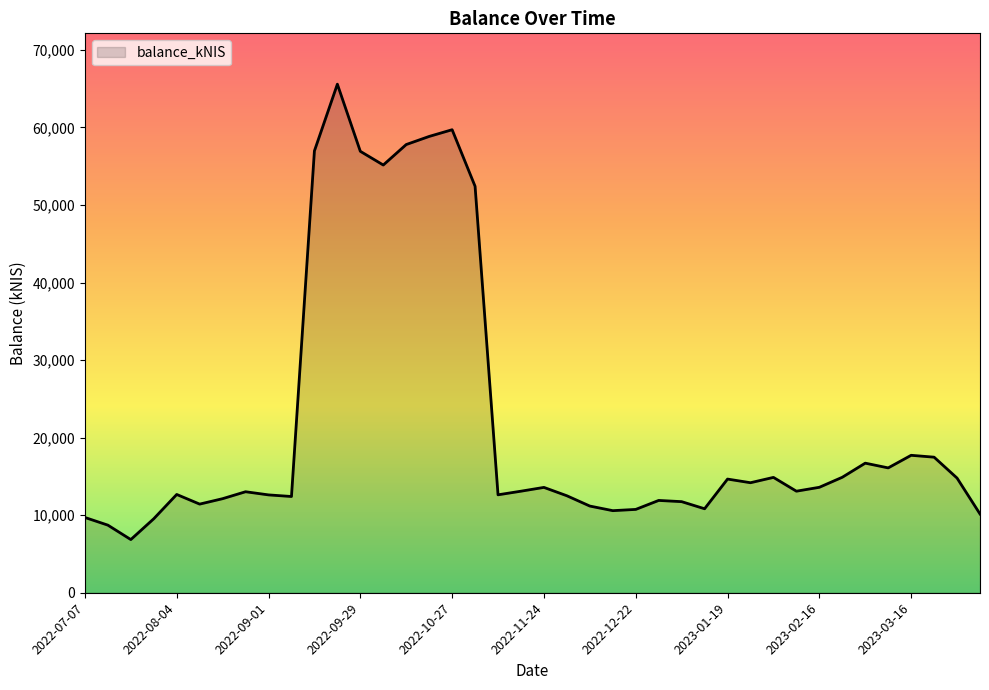

What is the smallest value displayed?

6857.4